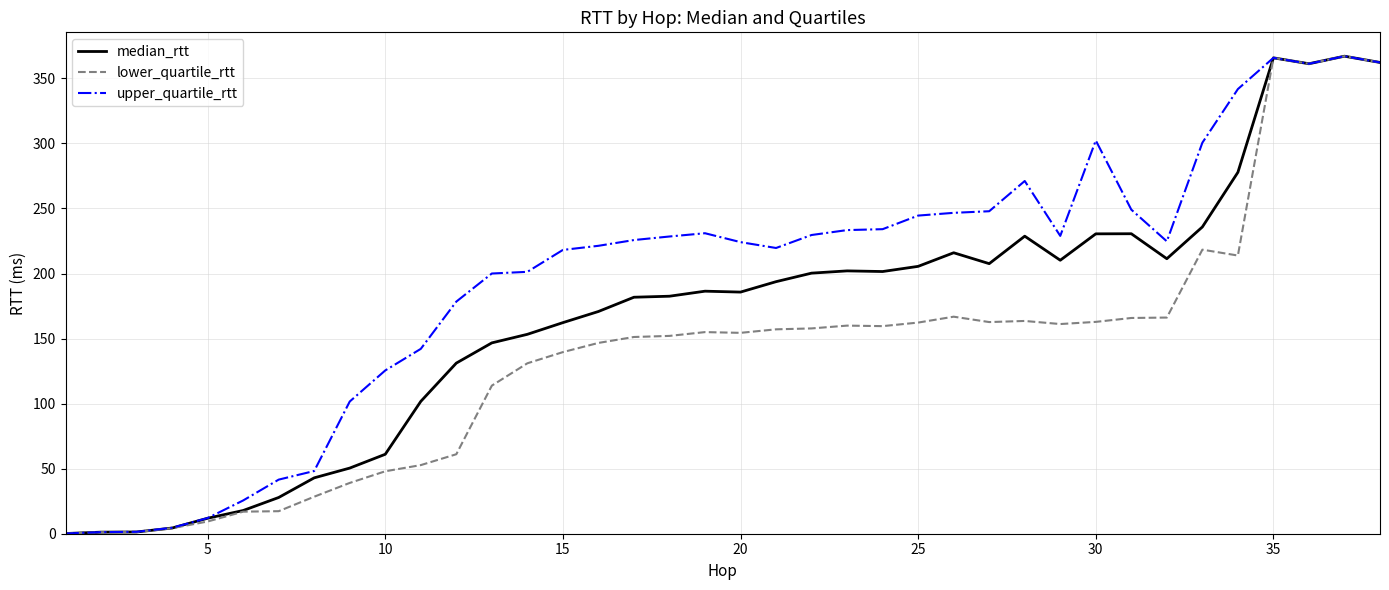

Which series has the widest spread of values?

lower_quartile_rtt